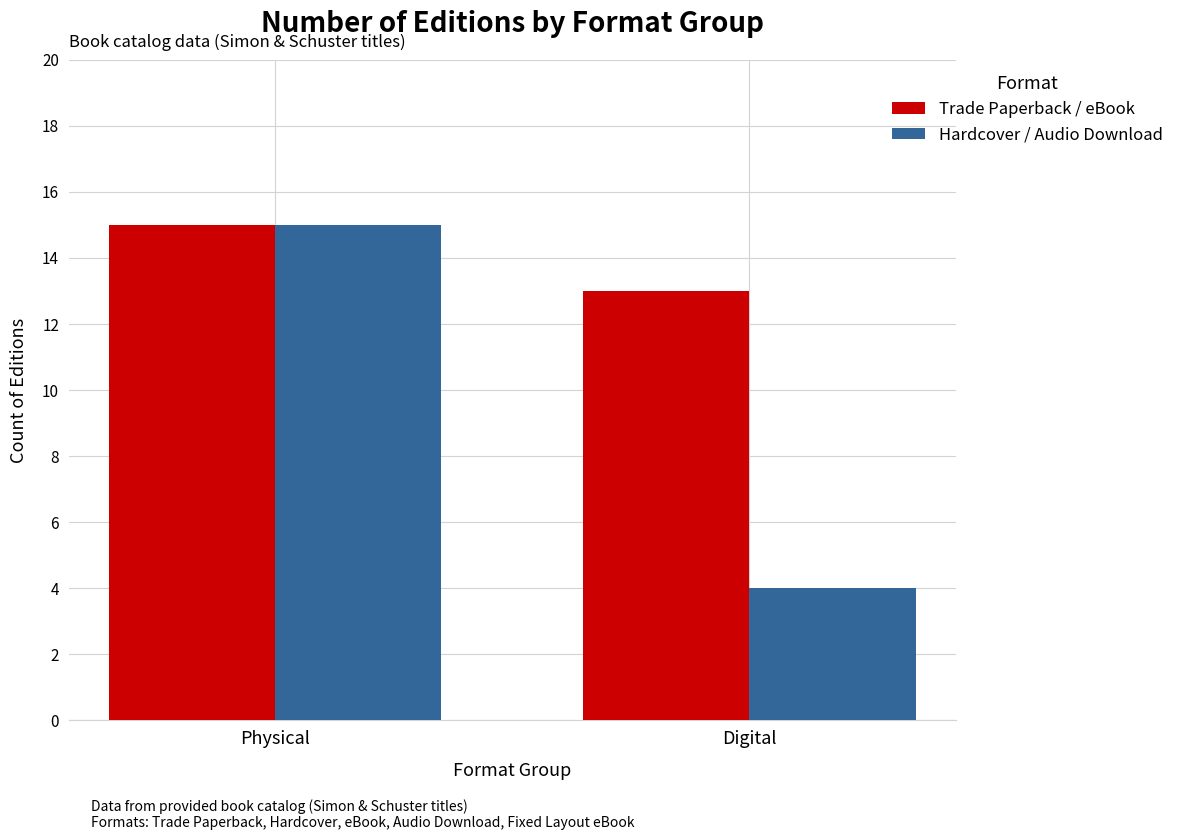

Reading left to right, list all the values displayed in this chart.

Trade Paperback / eBook: Physical=15	Digital=13
Hardcover / Audio Download: Physical=15	Digital=4